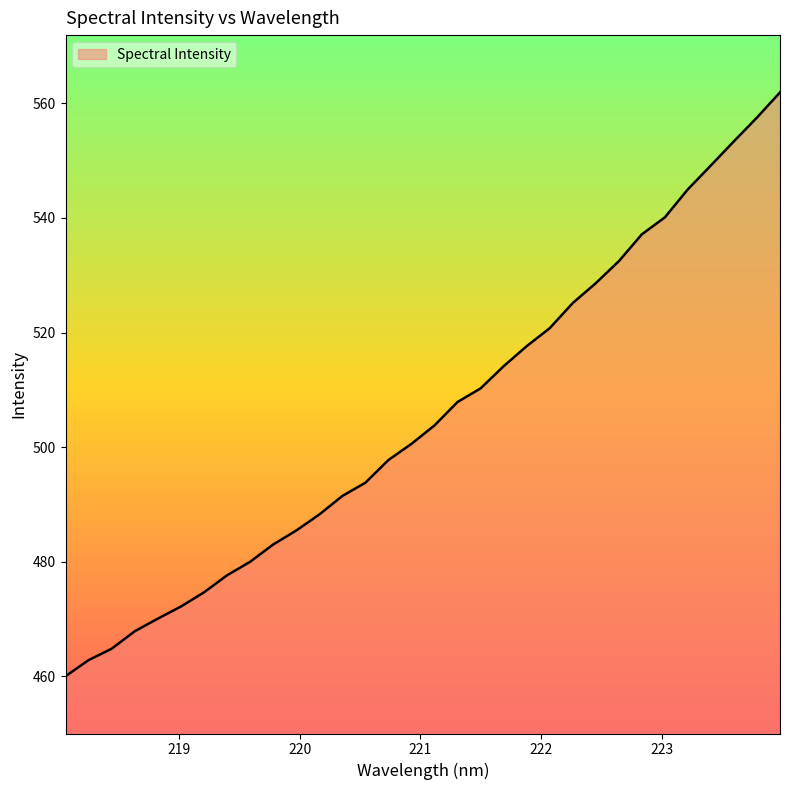

What is the maximum value shown in the chart?

561.9